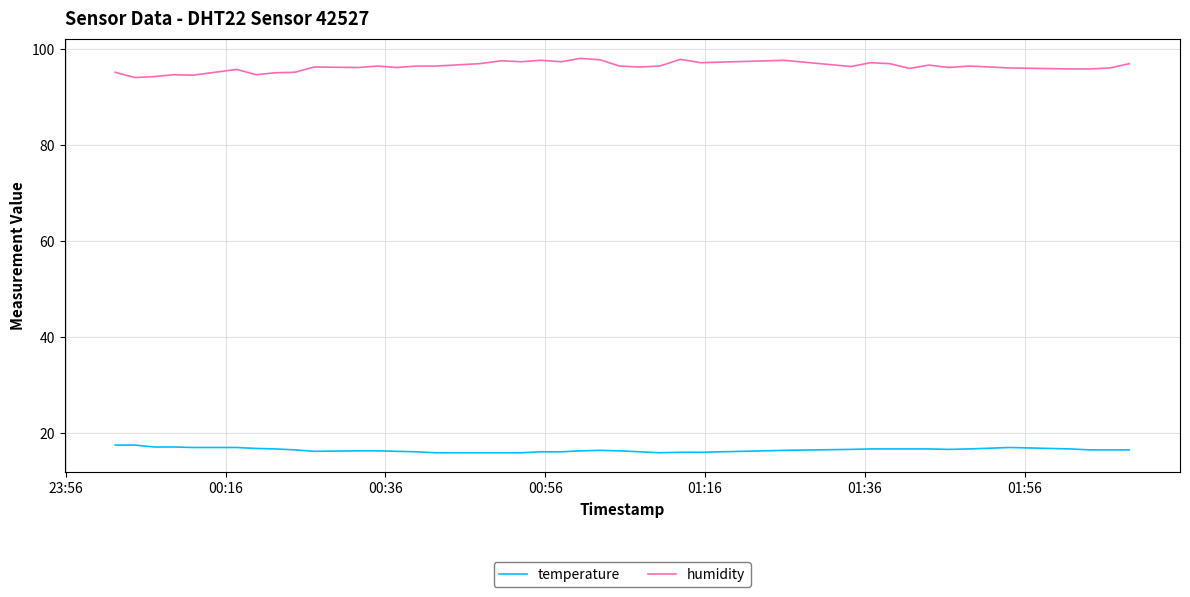

True or false: humidity and temperature cross at least once.

False